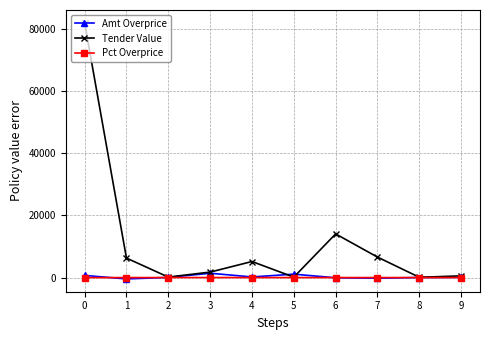

What is the value of the Pct Overprice point at the 1st from the left?

-26.9